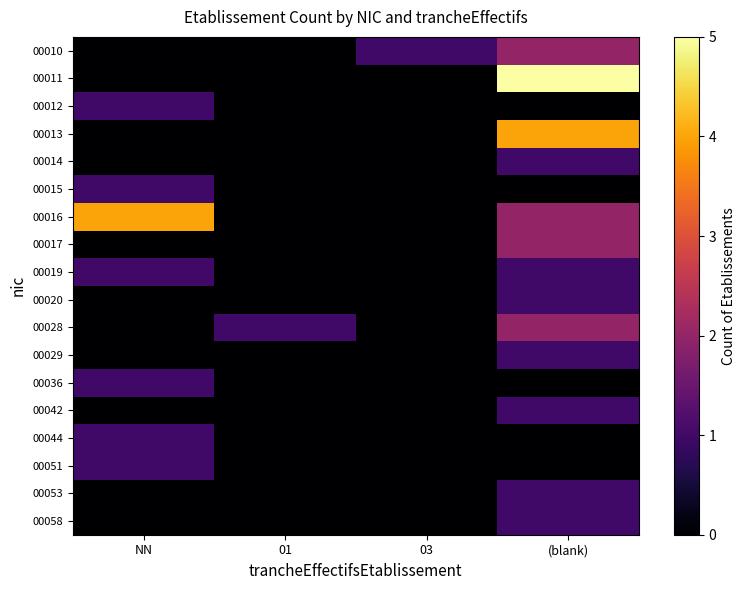

What is the spread (max minus min) of values at 03?

1